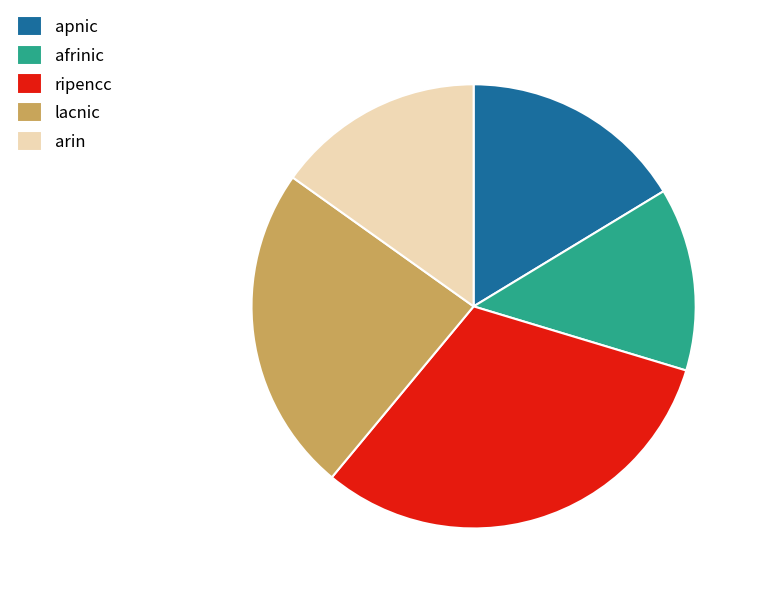

Rank the categories by value from lowest to highest.

afrinic, arin, apnic, lacnic, ripencc